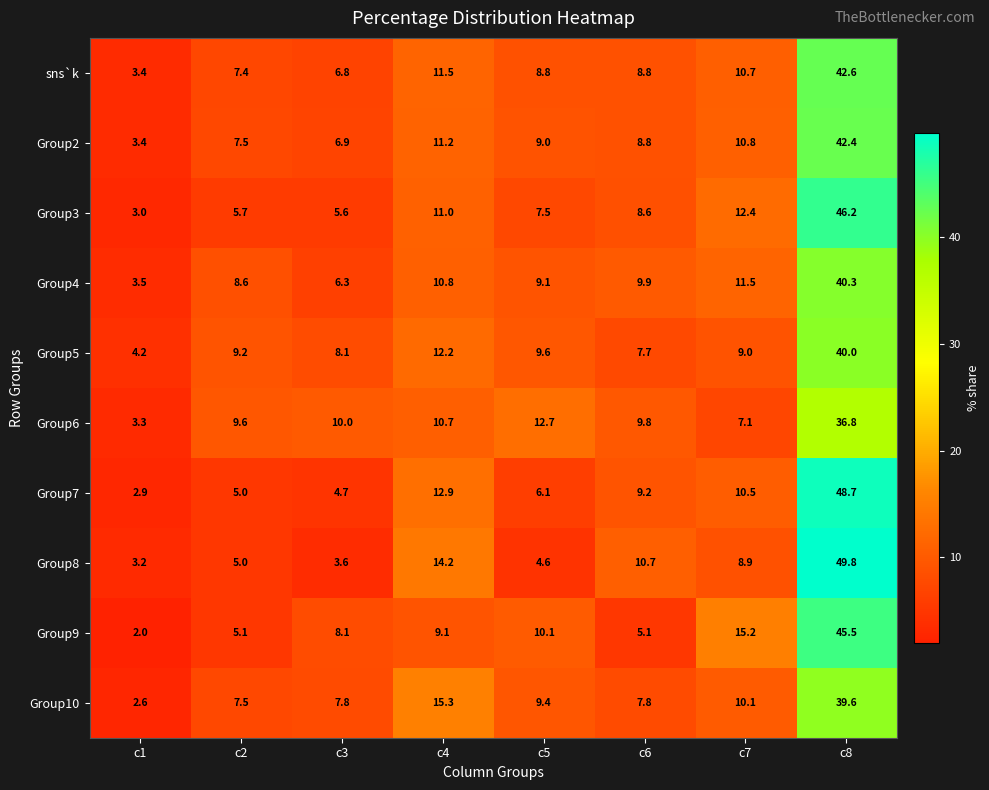

At how many categories does at least one series exceed 15?

3